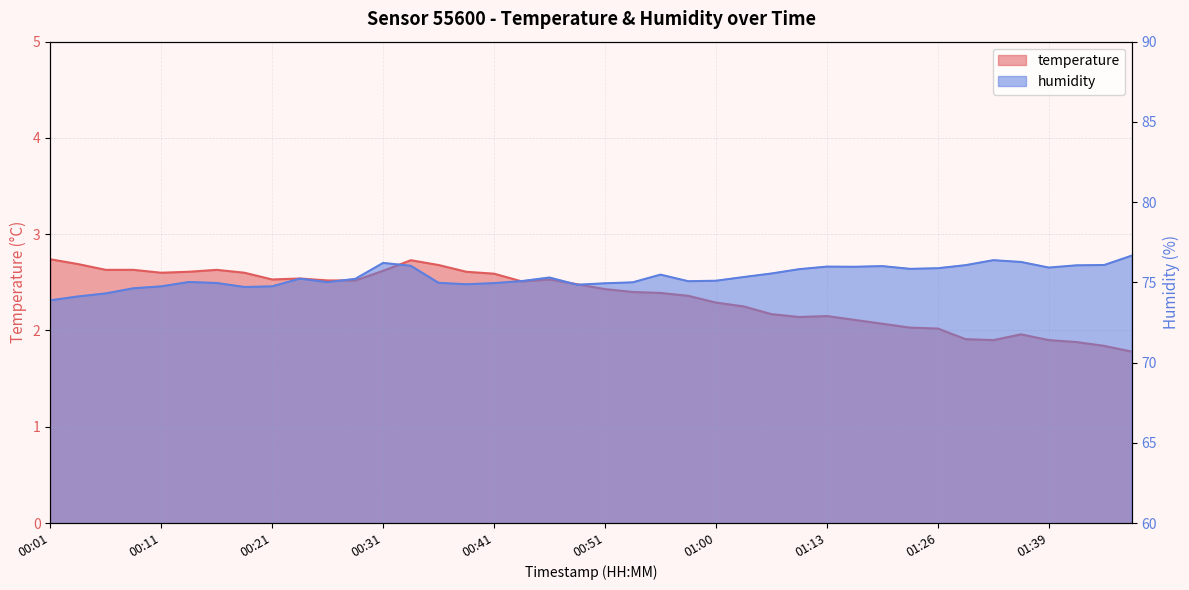

What is the minimum value for temperature?

1.8